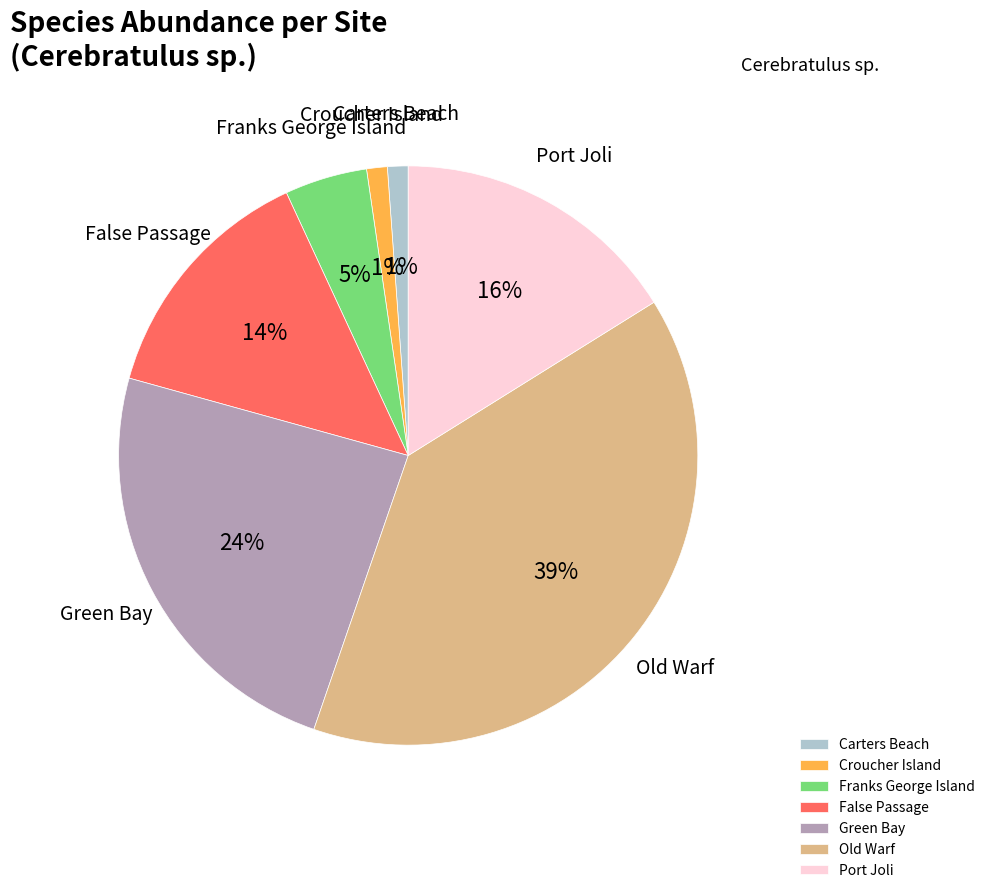

Do Old Warf and Franks George Island together represent more than half of the pie?

No